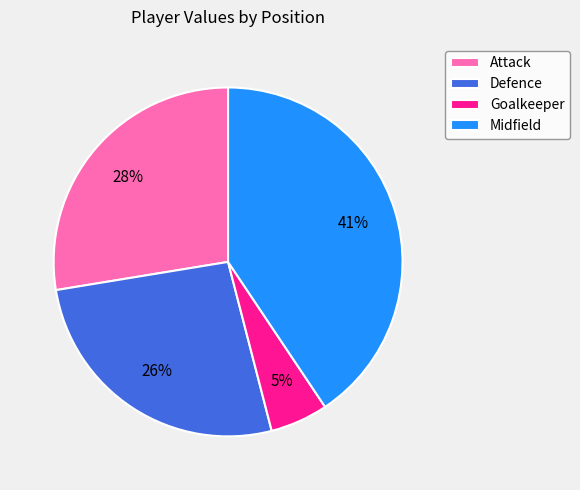

To the nearest percent, what portion does Goalkeeper represent?

5%